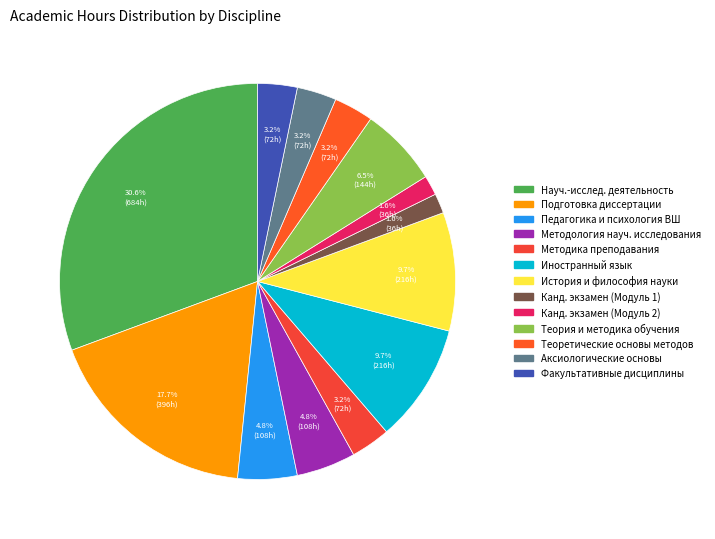

Rank the categories by value from lowest to highest.

Кандидатский экзамен (Модуль 1), Кандидатский экзамен (Модуль 2), Методика преподавания дисциплин, Теоретические основы методов, Аксиологические основы, Факультативные дисциплины, Педагогика и психология высшей школы, Методология подготовки научного исследования, Теория и методика обучения, Иностранный язык, История и философия науки, Подготовка диссертации, Научно-исследовательская деятельность